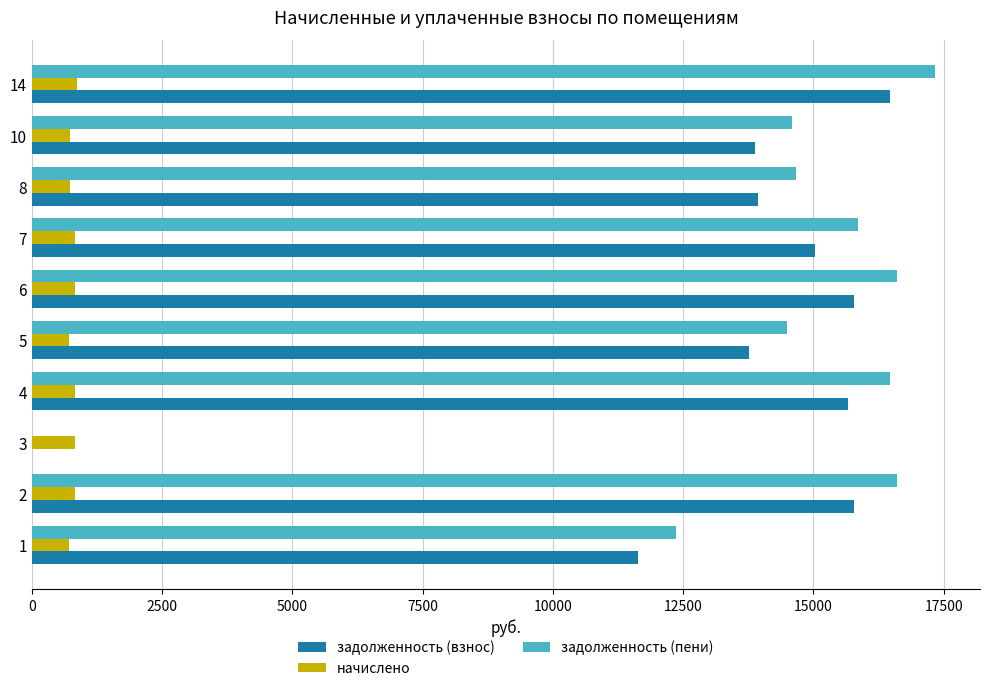

How many data points in задолженность (пени) are above 15855?

5